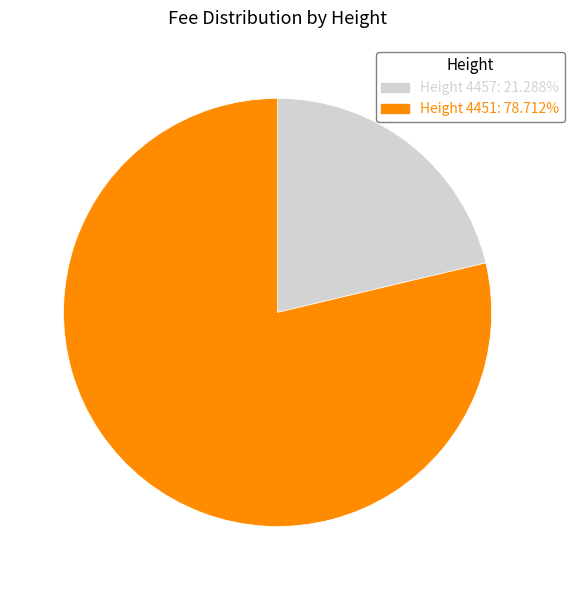

Is the sum of Height 4451: 78.712% and Height 4457: 21.288% greater than half?

Yes